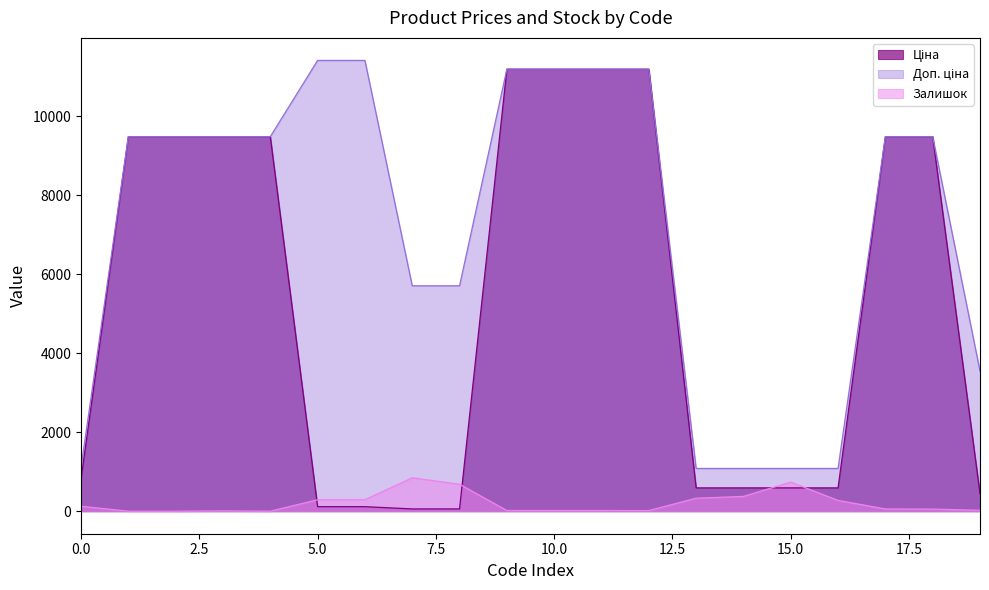

Which label corresponds to the smallest value in the chart?

284162248